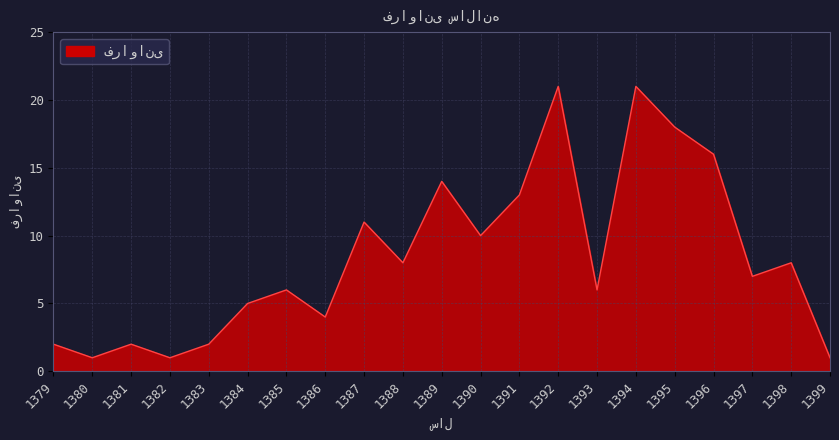

What is the greatest value displayed?

21